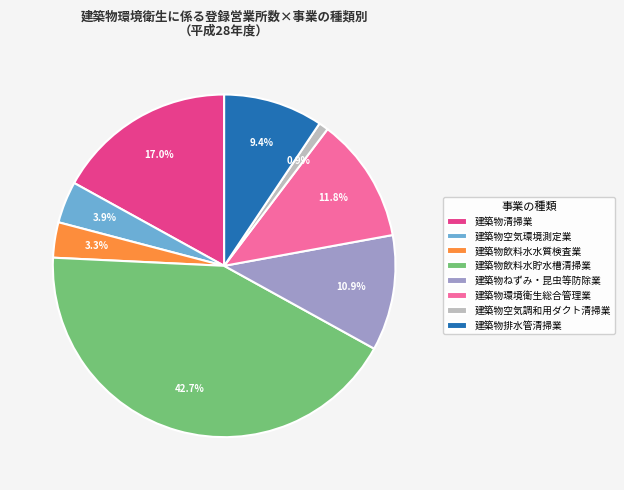

Does any single category account for the majority?

No